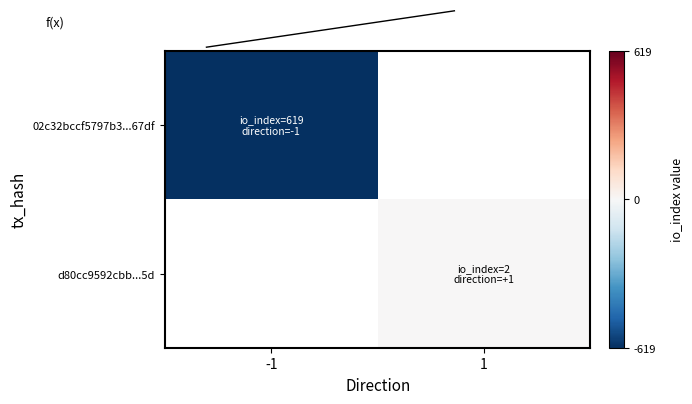

What is the maximum value for 02c32bccf5797b3...67df?

-619.0